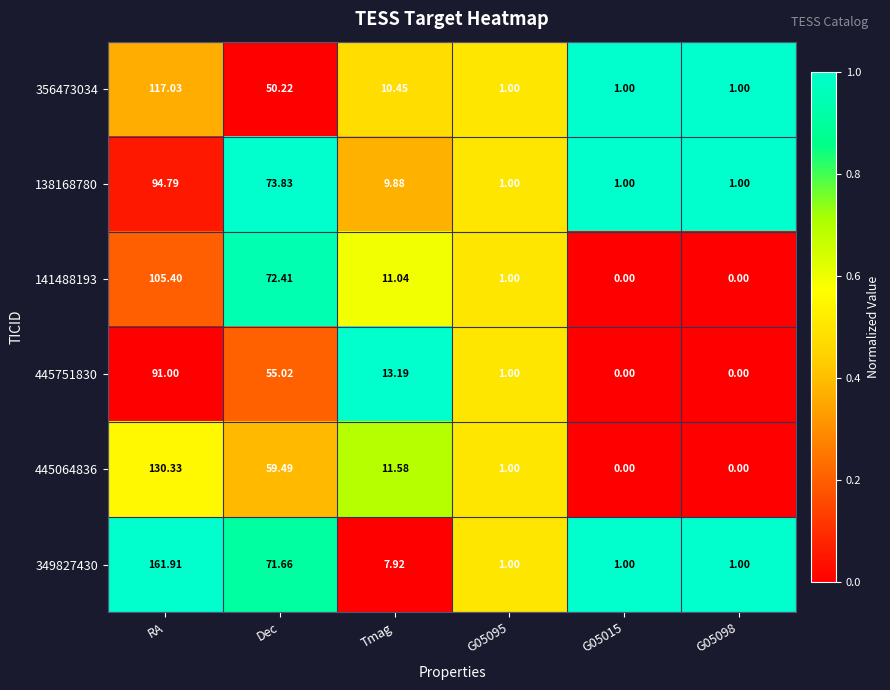

At which label does 138168780 first exceed 9?

RA